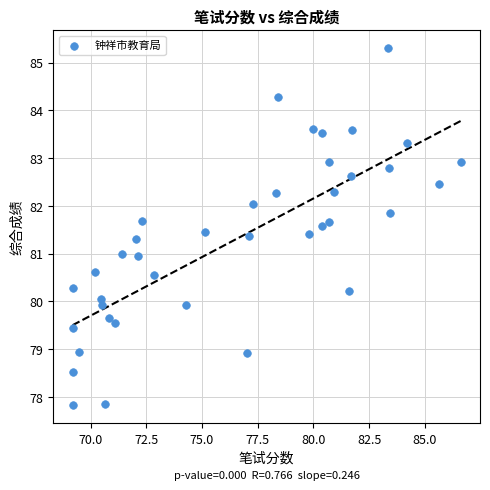

What is the range of Y values (max minus min)?

7.5